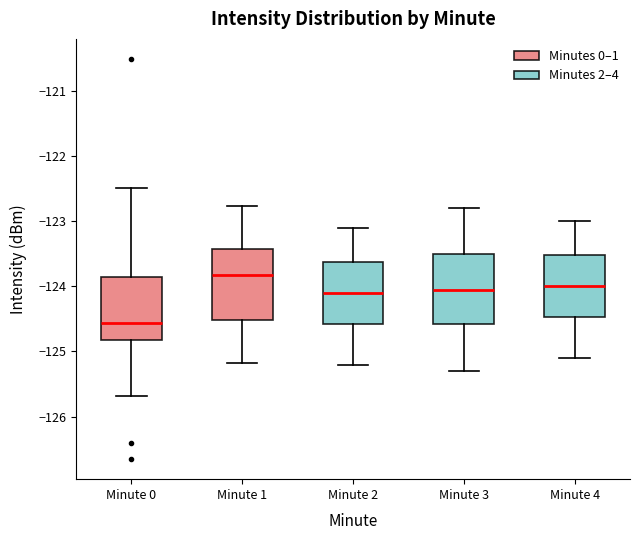

Reading left to right, read every box against the y-axis: the position of its median line, the range the box covers, and the ends of its whiskers. The values are not printed on the chart, so give them approximately, as read against the axis.

Minute 0: median -124.6, box -124.8 to -123.9, whiskers -125.7 to -122.5
Minute 1: median -123.8, box -124.5 to -123.4, whiskers -125.2 to -122.8
Minute 2: median -124.1, box -124.6 to -123.6, whiskers -125.2 to -123.1
Minute 3: median -124.0, box -124.6 to -123.5, whiskers -125.3 to -122.8
Minute 4: median -124.0, box -124.5 to -123.5, whiskers -125.1 to -123.0